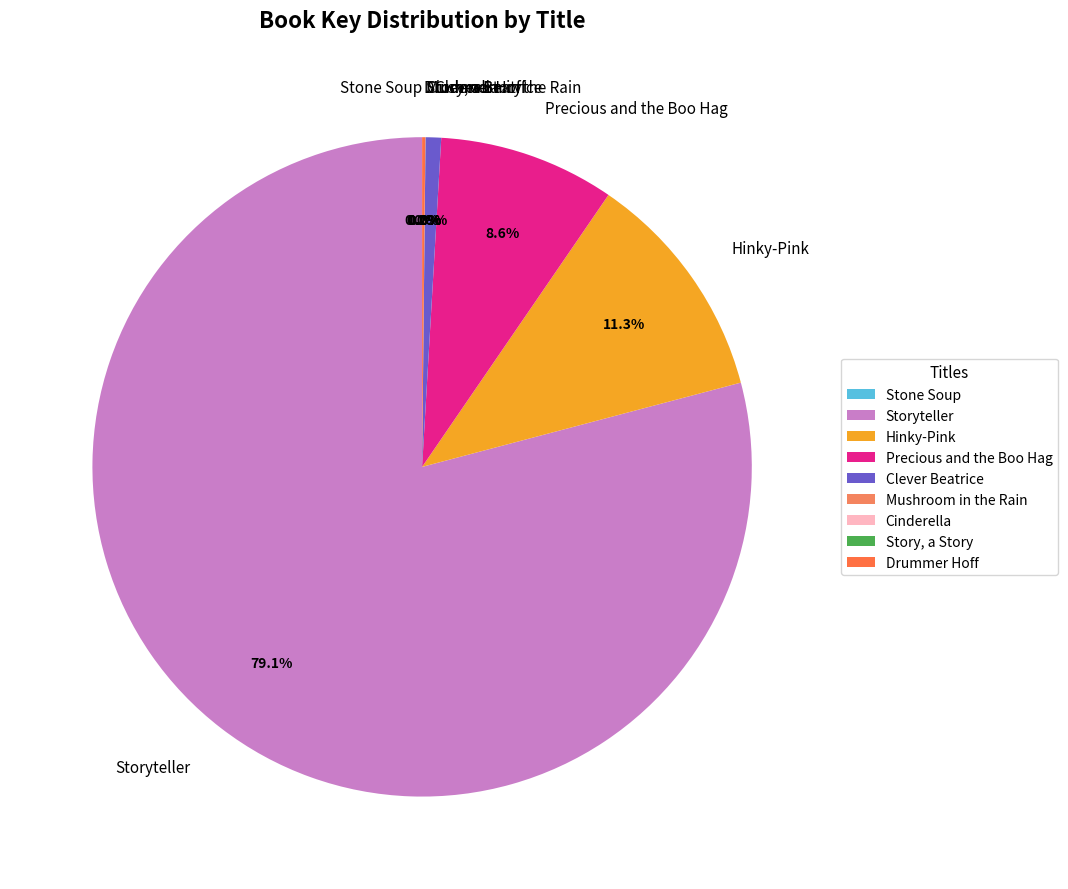

Which category has the biggest portion of the pie?

Storyteller